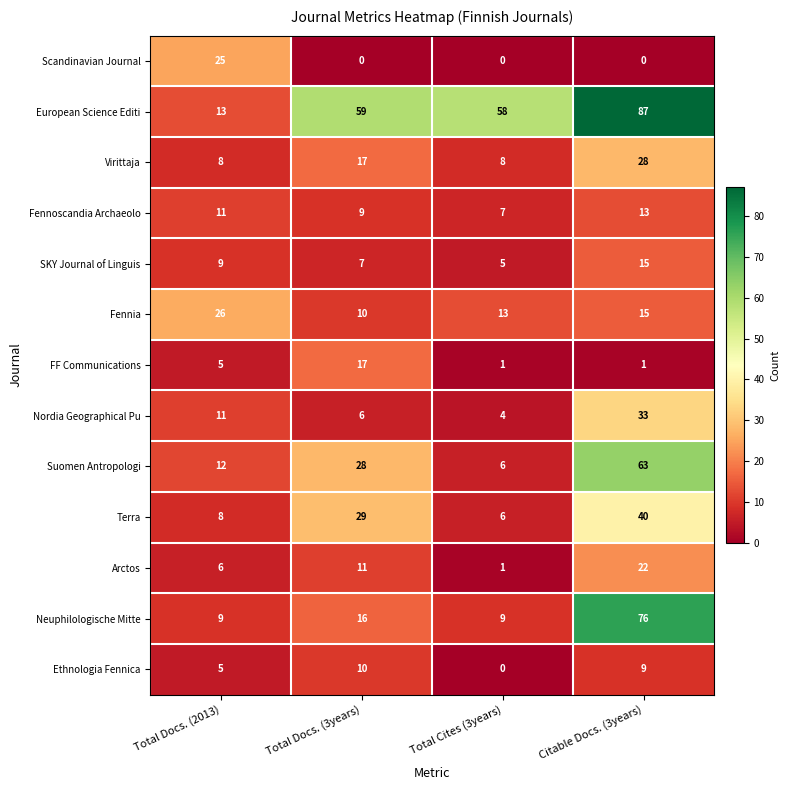

What is the difference between the second highest and minimum values in the Fennoscandia Archaeolo series?

4